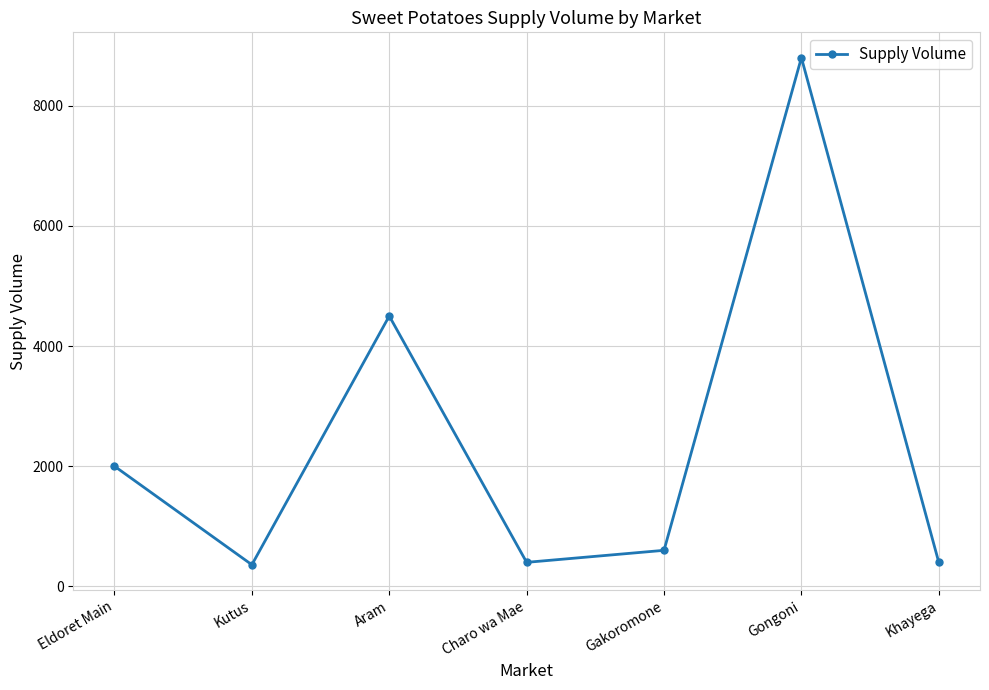

At which label does the data first exceed 600?

Eldoret Main